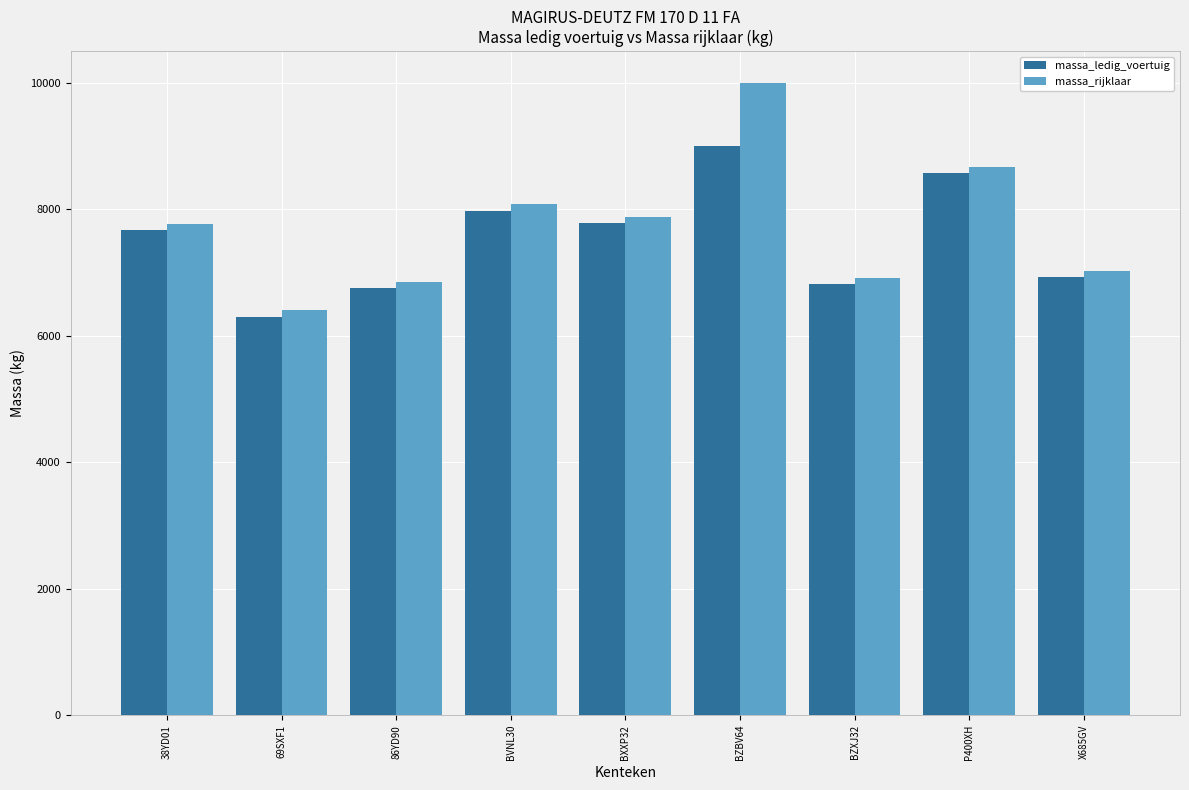

At how many categories does at least one series exceed 7494?

5